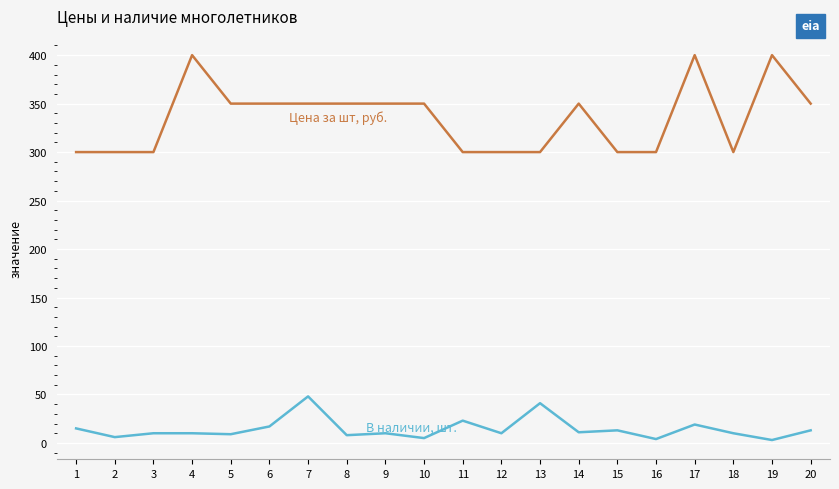

What is the maximum value shown in the chart?

400